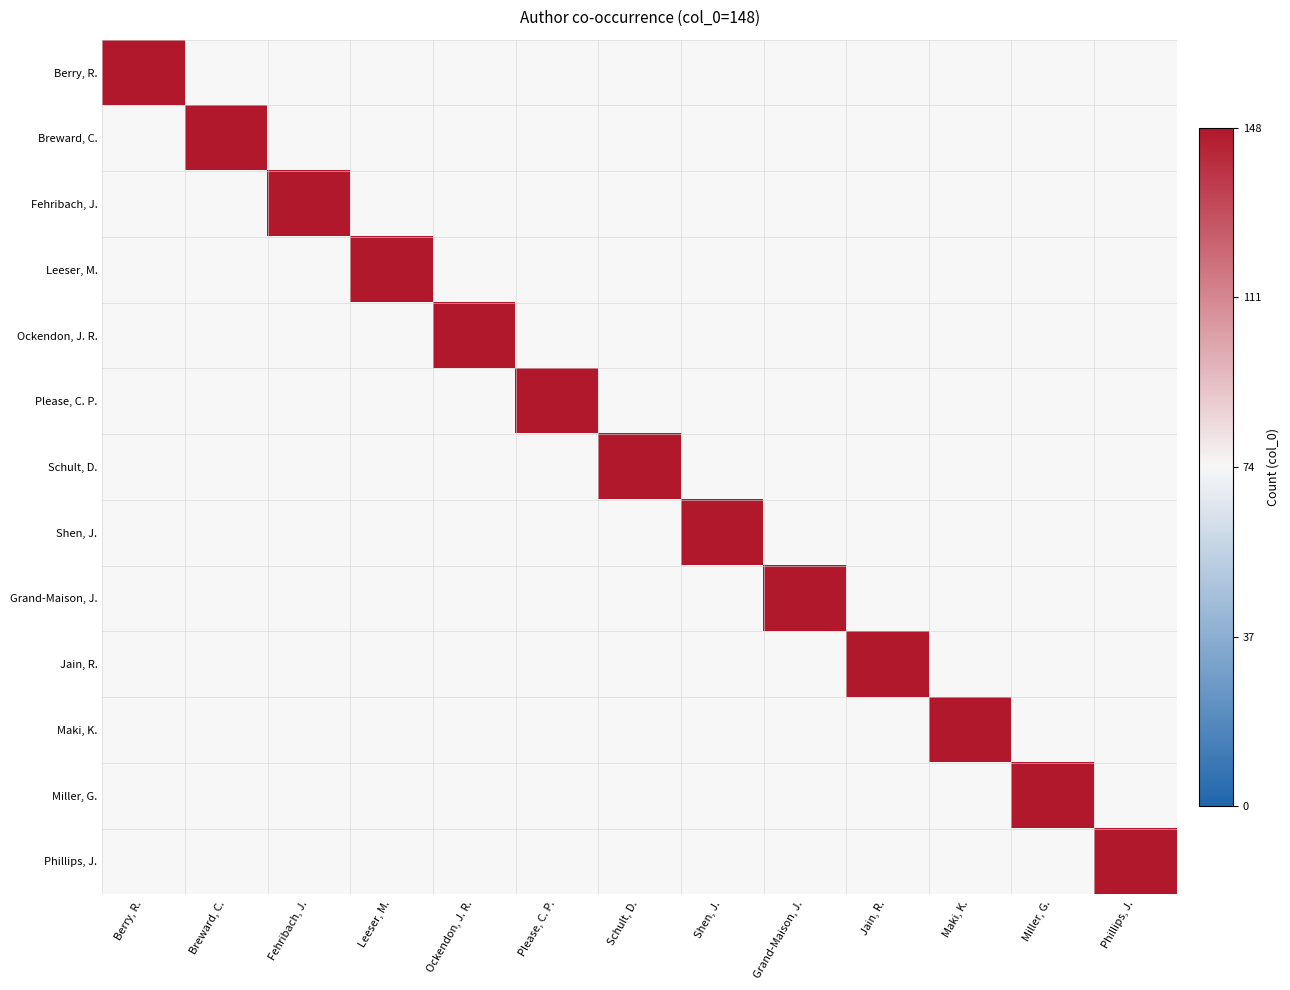

What is the greatest value displayed?

148